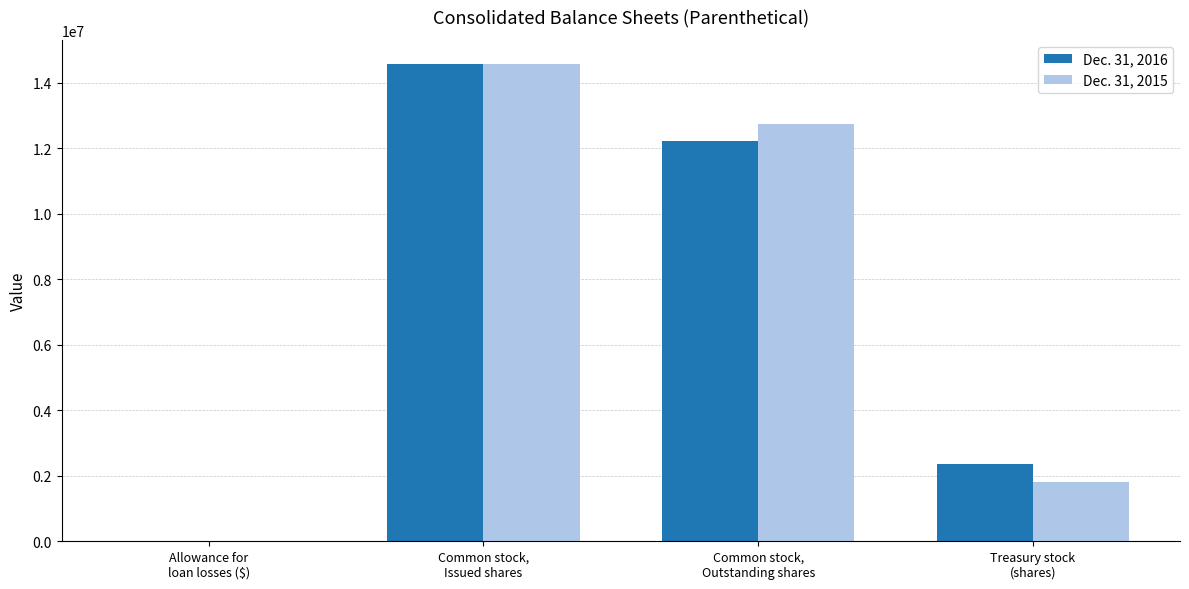

Reading left to right, extract all data points from this chart.

Dec. 31, 2016: Allowance for
loan losses ($)=18773	Common stock,
Issued shares=14578758	Common stock,
Outstanding shares=12216712	Treasury stock
(shares)=2362046
Dec. 31, 2015: Allowance for
loan losses ($)=19946	Common stock,
Issued shares=14557815	Common stock,
Outstanding shares=12740018	Treasury stock
(shares)=1817797